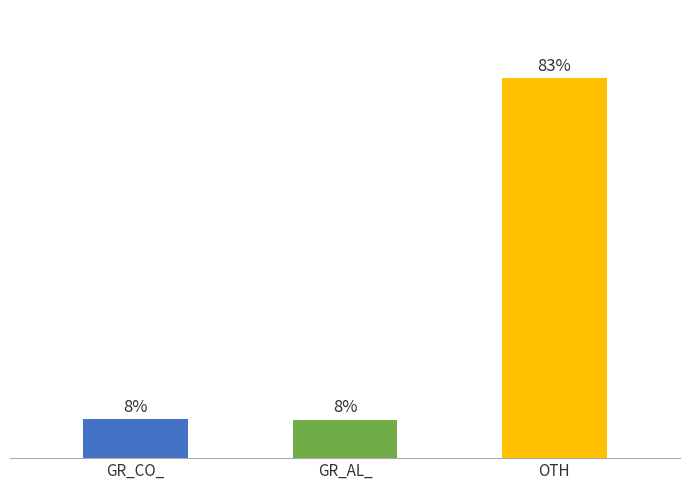

Are the bars horizontal?

No